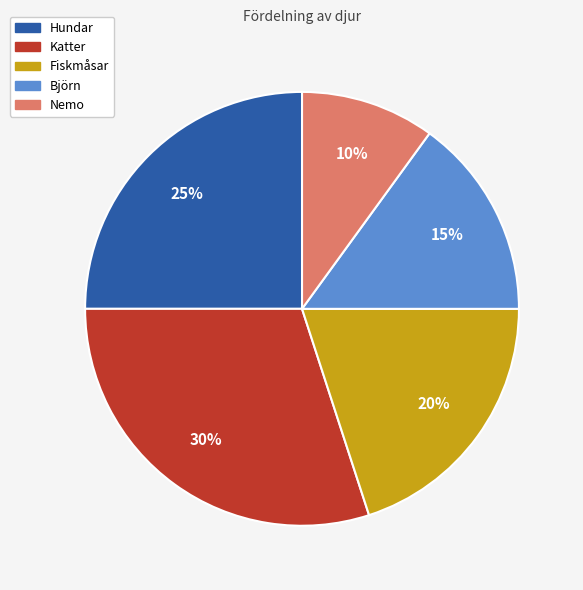

Combined, do Björn and Katter account for over 50%?

No